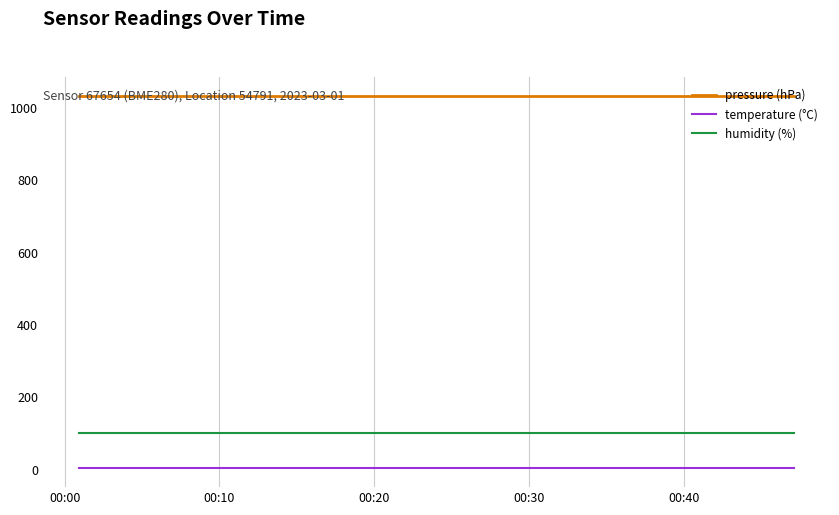

Which series has the largest total across all categories?

pressure (hPa)